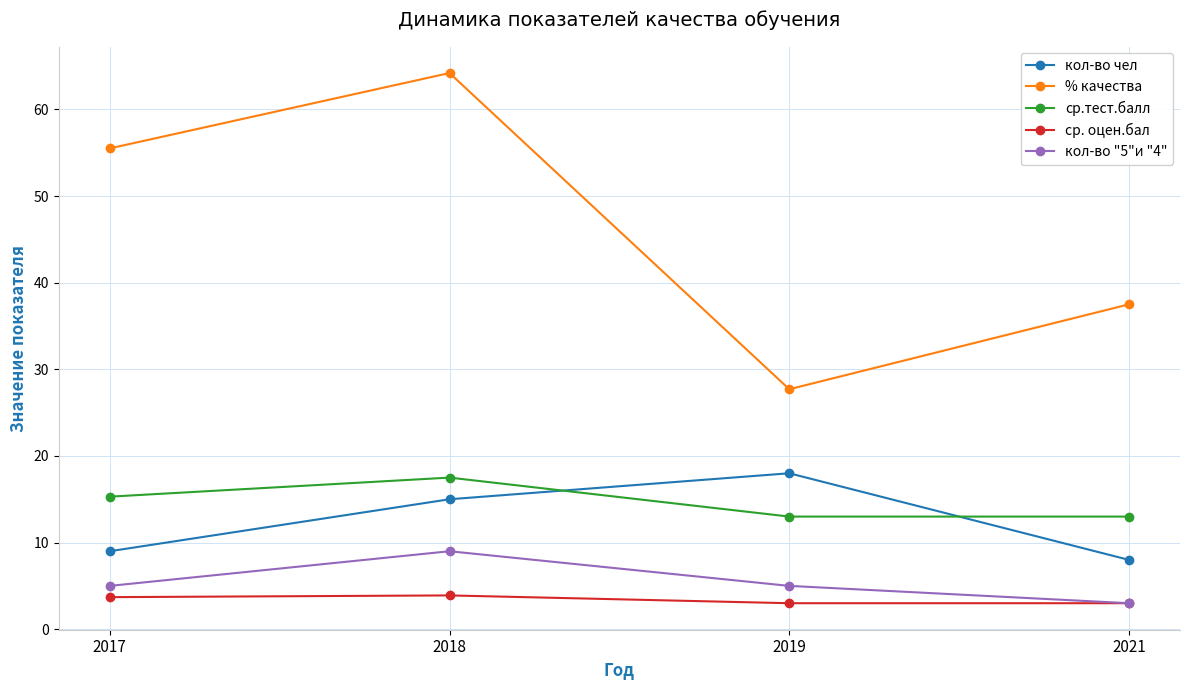

What is the spread (max minus min) of values at 2019?

24.7